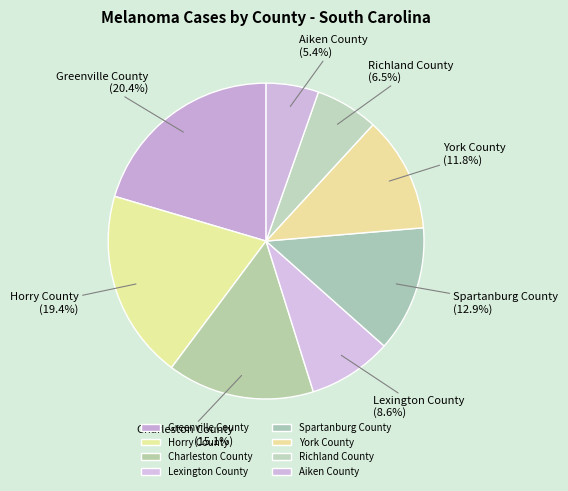

True or false: Greenville County accounts for 14% of the total.

False